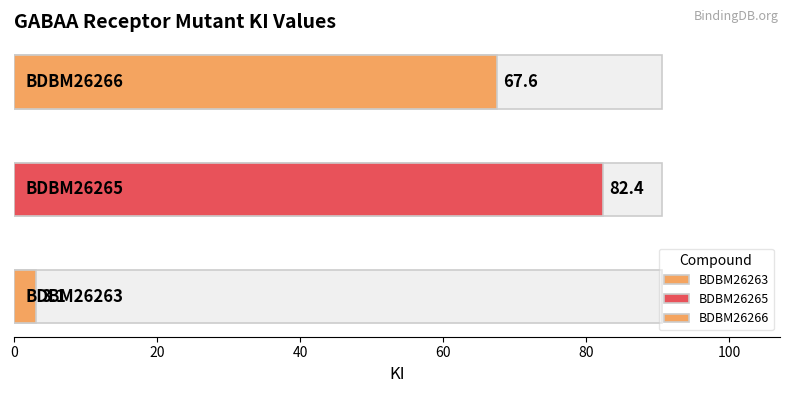

The chart shows a value of 3.1 at BDBM26263. True or false?

True